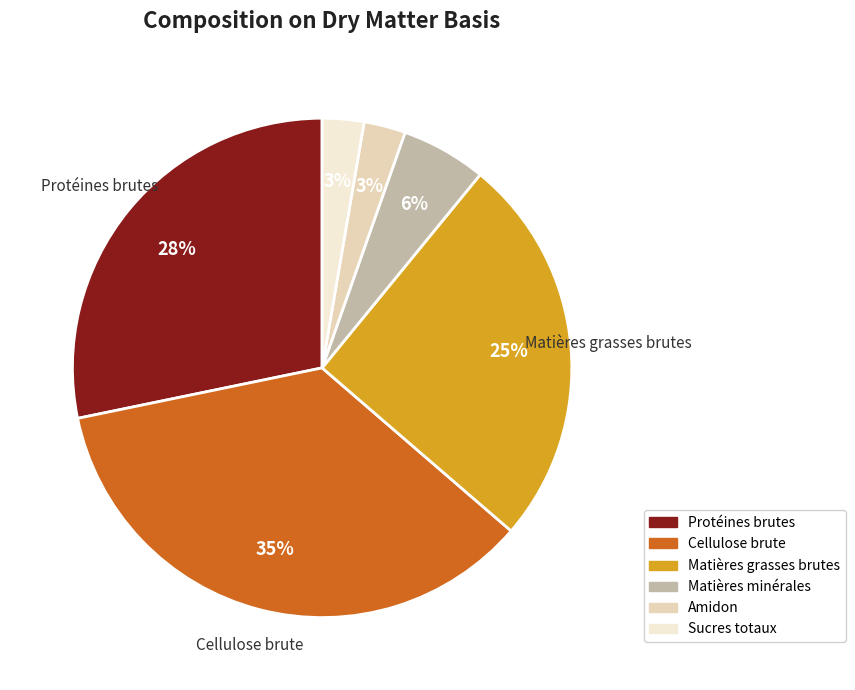

To the nearest percent, what is the average slice percentage?

17%